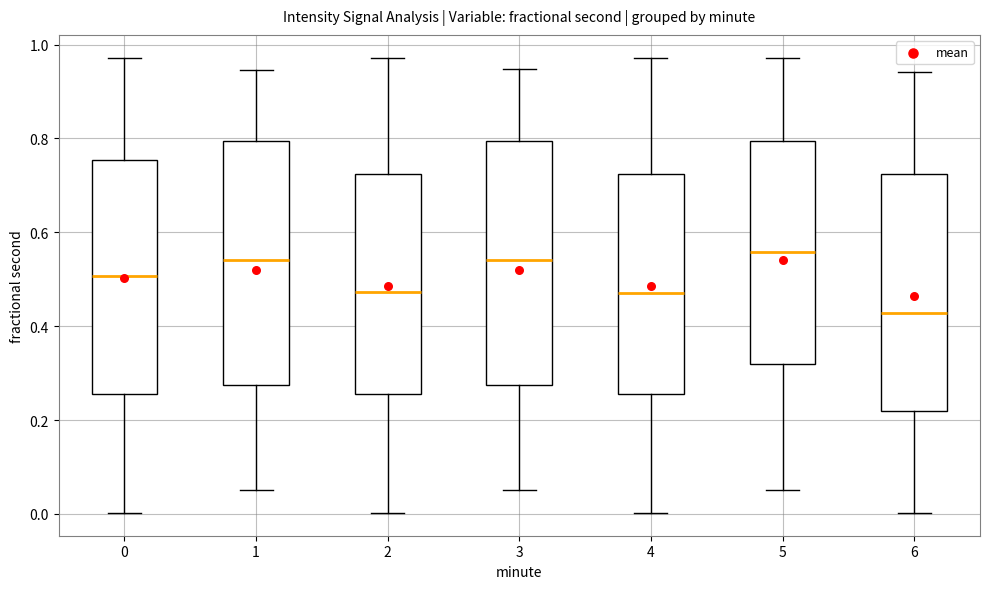

Where is the lower edge of the box at x = 6 on the y-axis? The values are not printed on the chart, so give them approximately, as read against the axis.

0.22